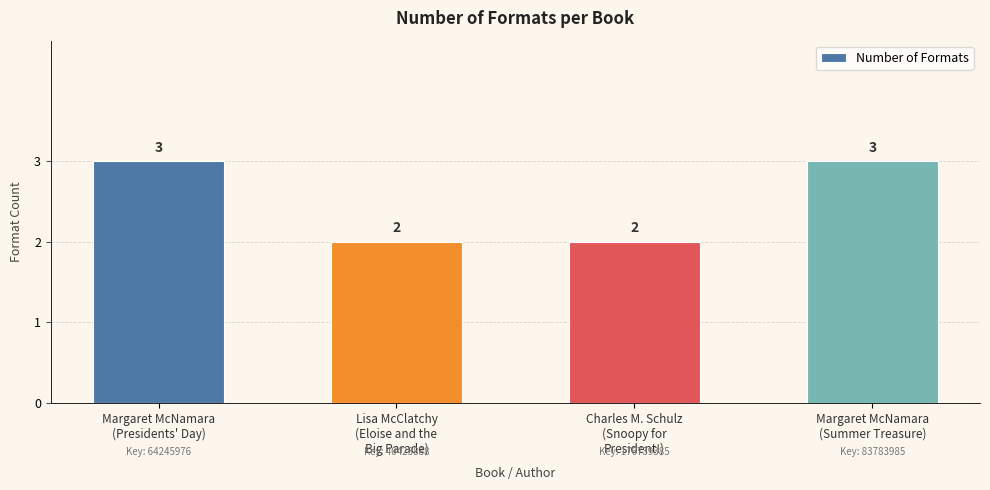

What is the value of the 2nd bar from the left?

2